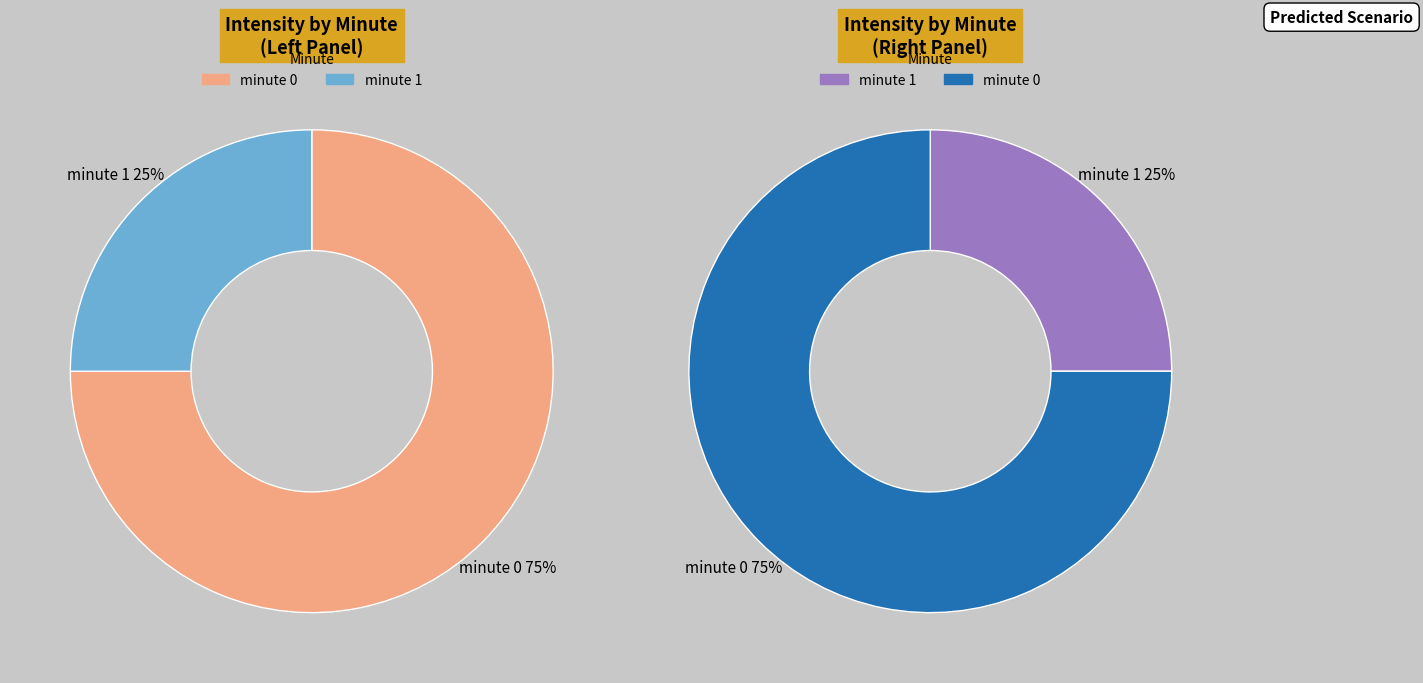

To the nearest percent, what is the difference between the minute 0 and minute 1 slice percentages?

50%